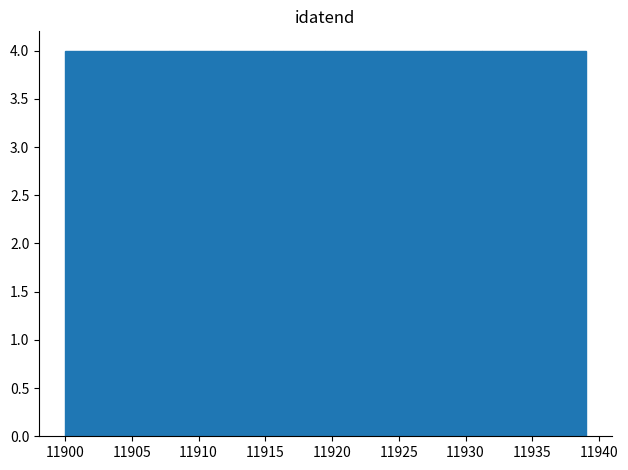

What is the height of the bar covering 11927.3 to 11931.2 on the x-axis? Neither the bar edges nor the heights are printed on the chart, so give them approximately, as read against the axes.

4